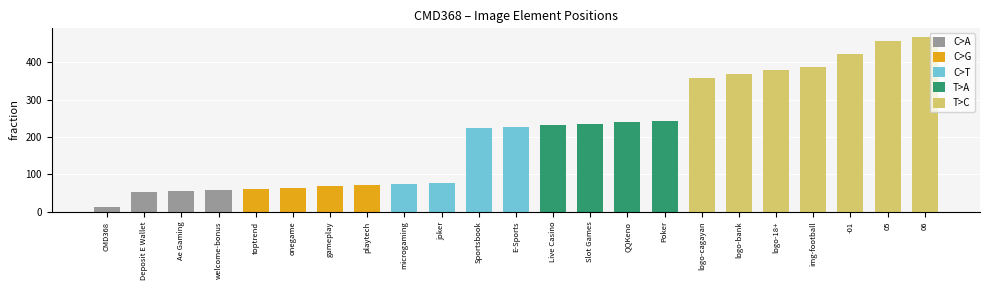

What is the change in value from onegame to Slot Games?

+171